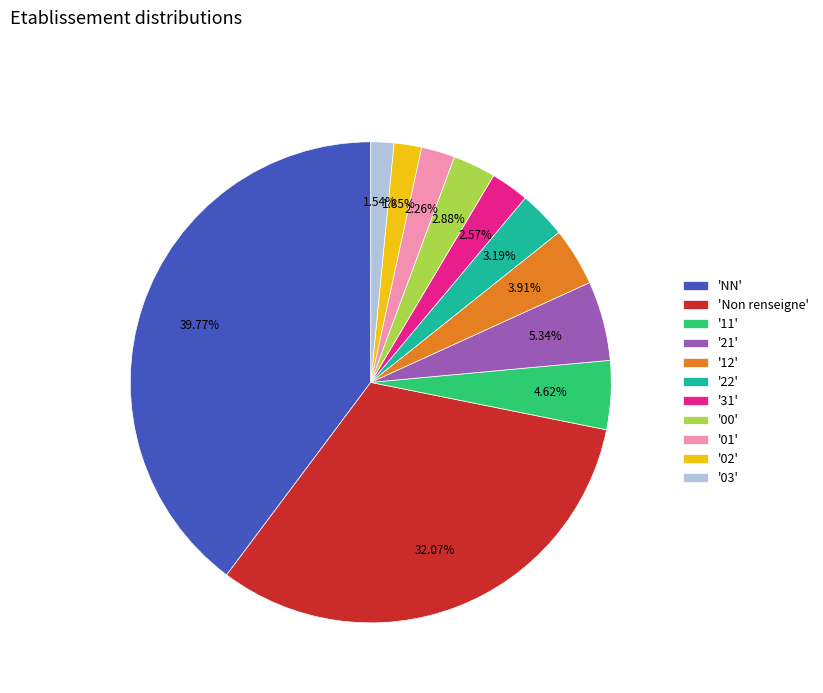

To the nearest percent, what is the average slice percentage?

9%